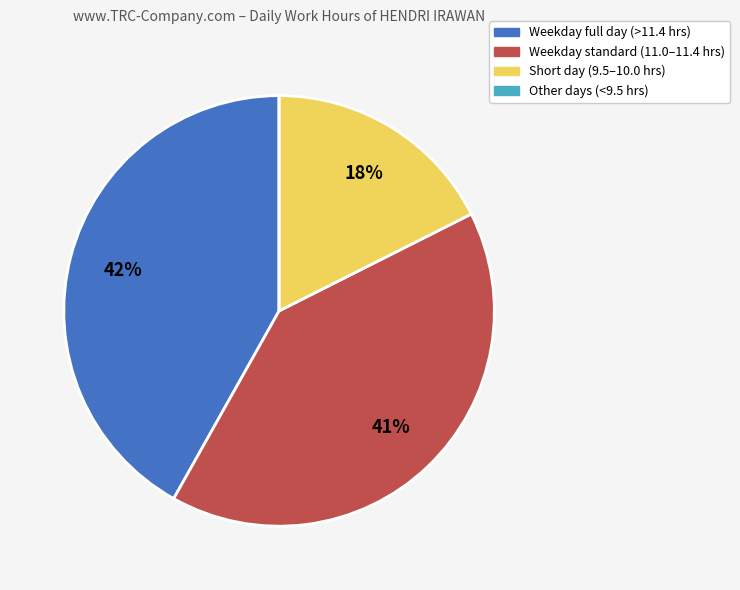

What is the largest slice in the pie chart?

Weekday full day (>11.4 hrs)